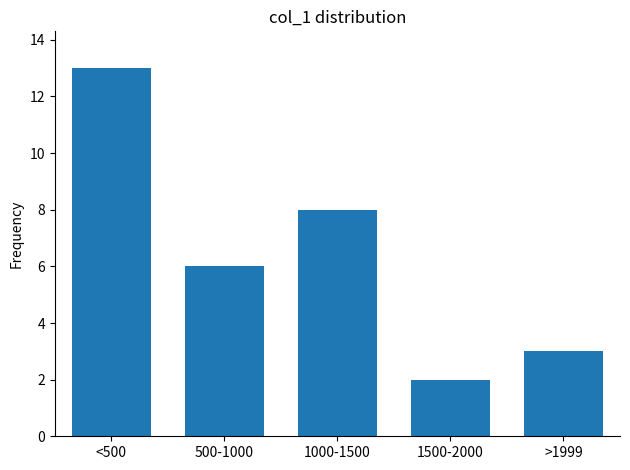

Reading right to left, transcribe all the data shown in this chart.

3	2	8	6	13